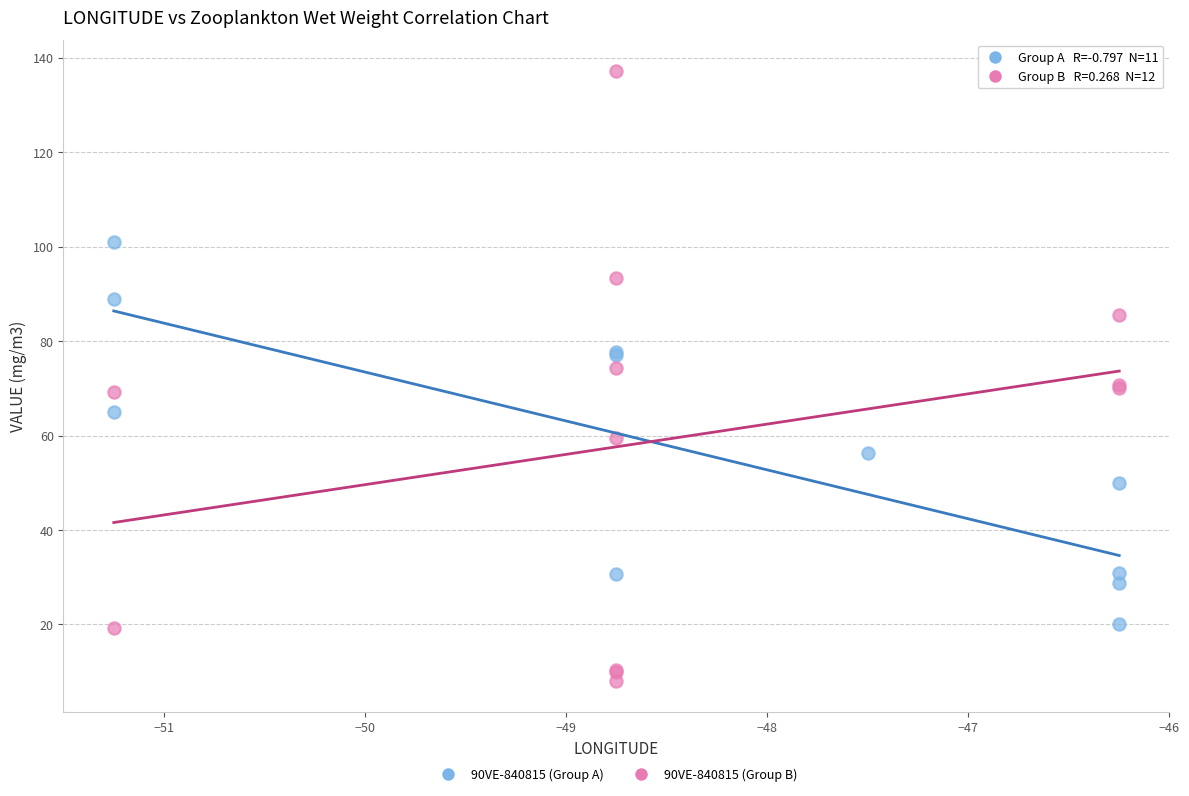

What are all the series names shown in the legend?

90VE-840815 (Group A), 90VE-840815 (Group B)